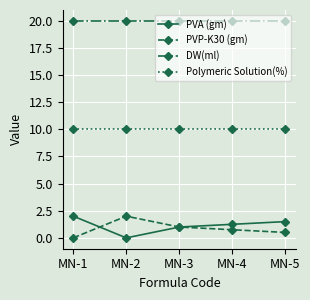

What is the highest value of the PVA (gm) series?

2.0